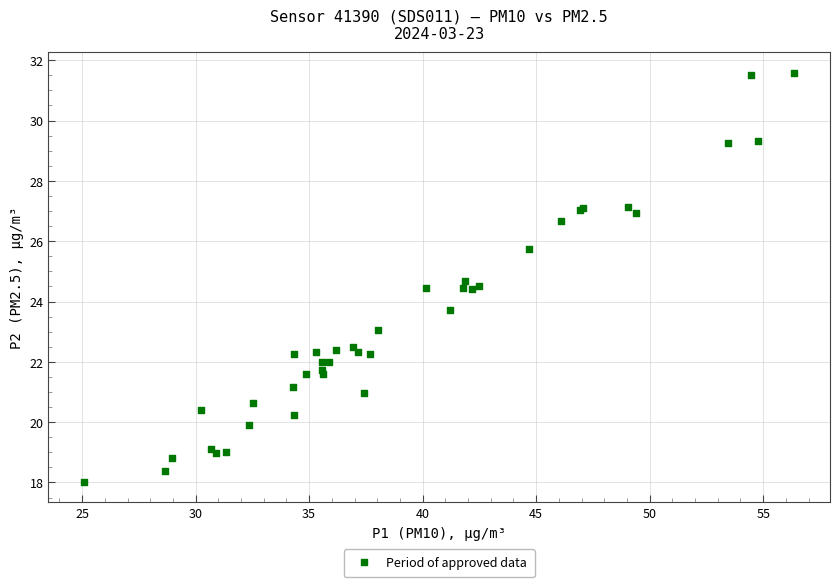

What Y value in the scatter plot is closest to 24?

23.7